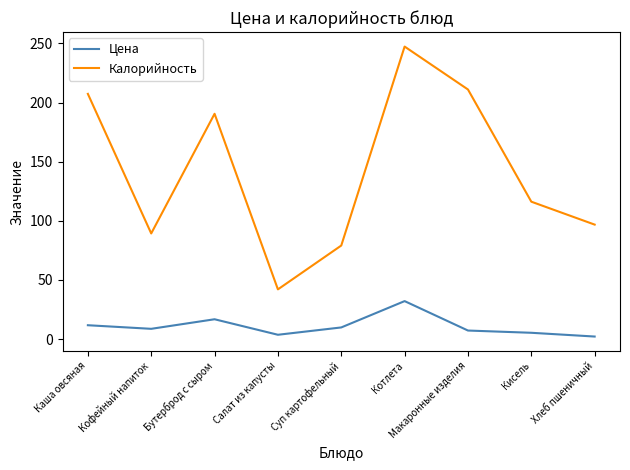

What is the average value of the Калорийность series?

142.2